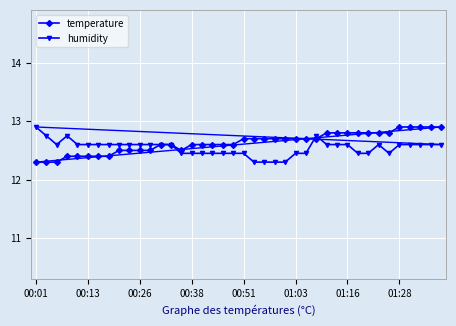

How many humidity values are between 12 and 13?

40